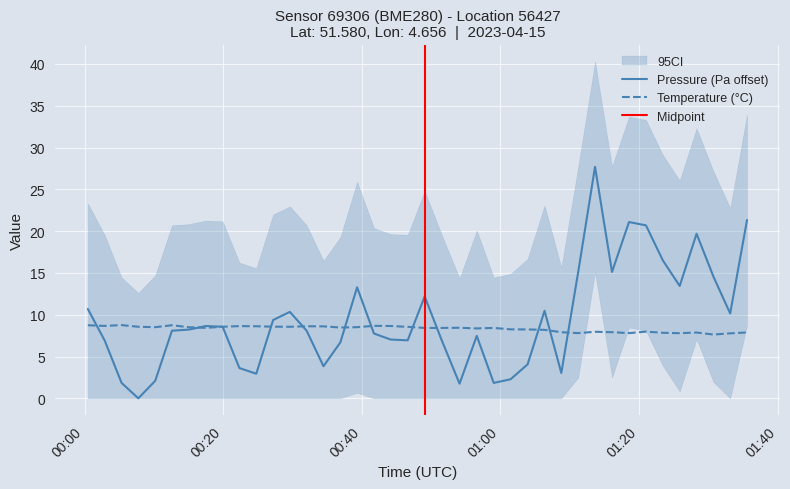

What is the maximum value for Temperature (°C)?

8.8